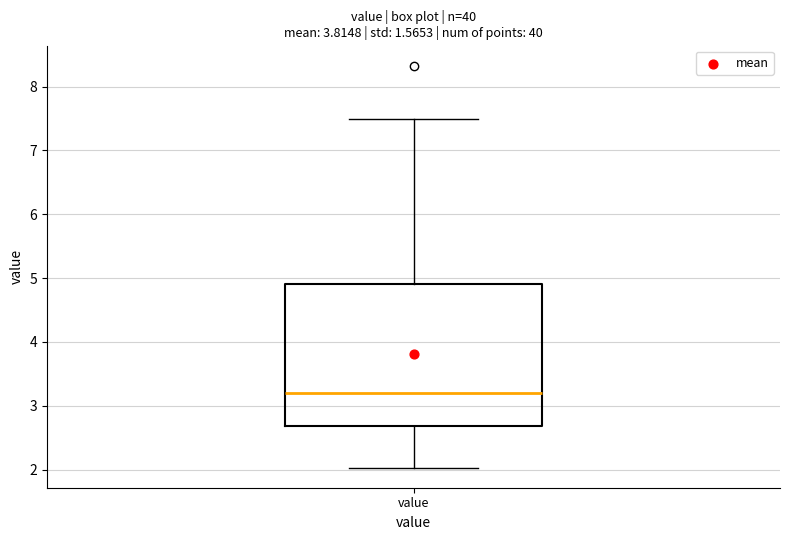

Where is the lower edge of the box for value on the y-axis? The values are not printed on the chart, so give them approximately, as read against the axis.

2.7